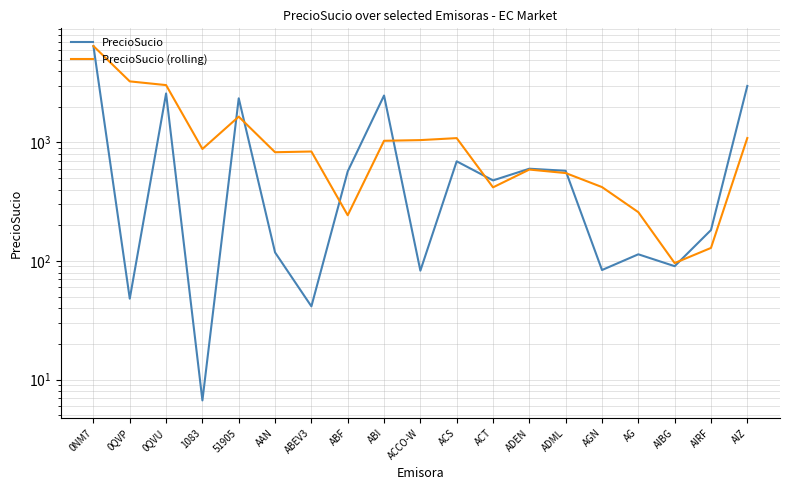

At which label is PrecioSucio (rolling) closest to 3294?

0QVP